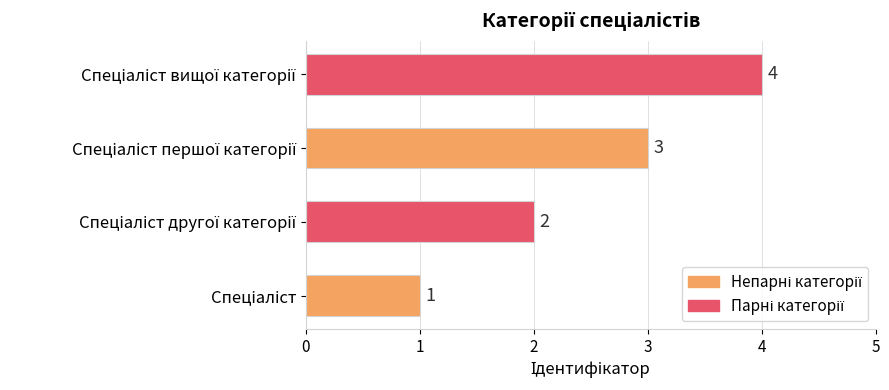

What is the sum of all values?

10